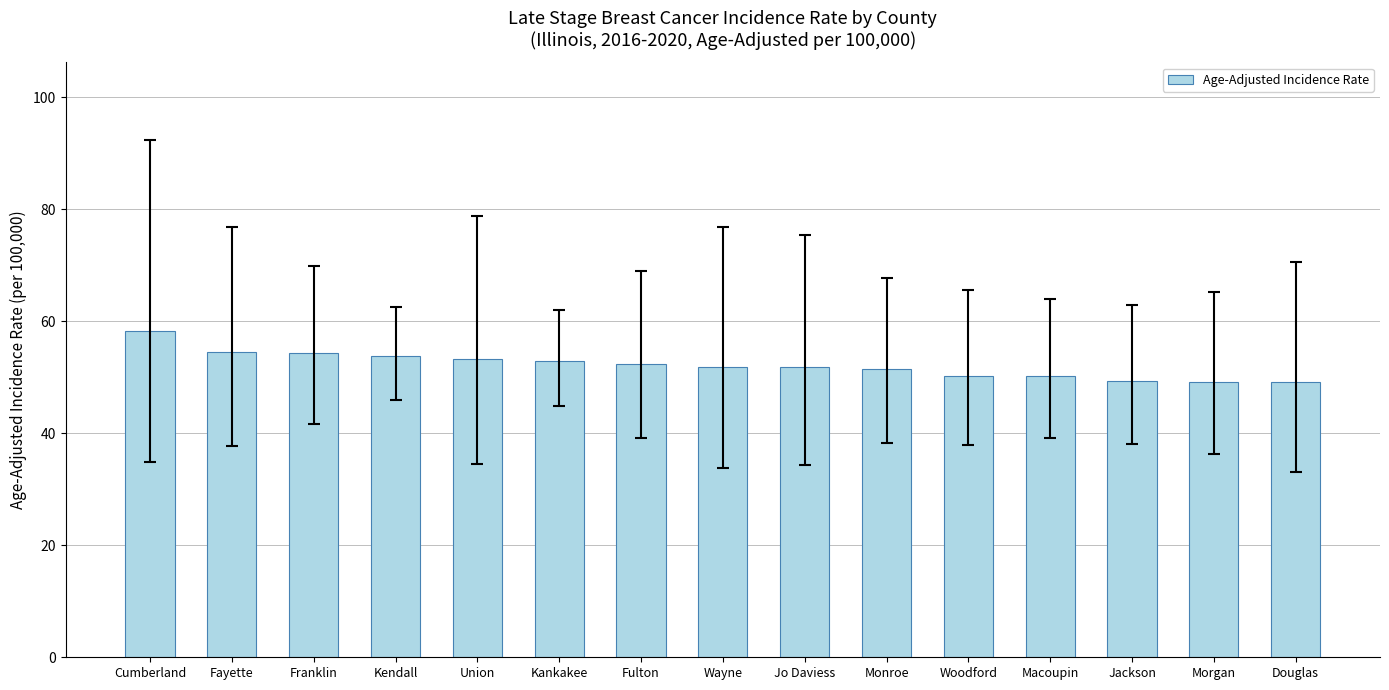

What is the sum of the values at Kendall and Kankakee?

106.7